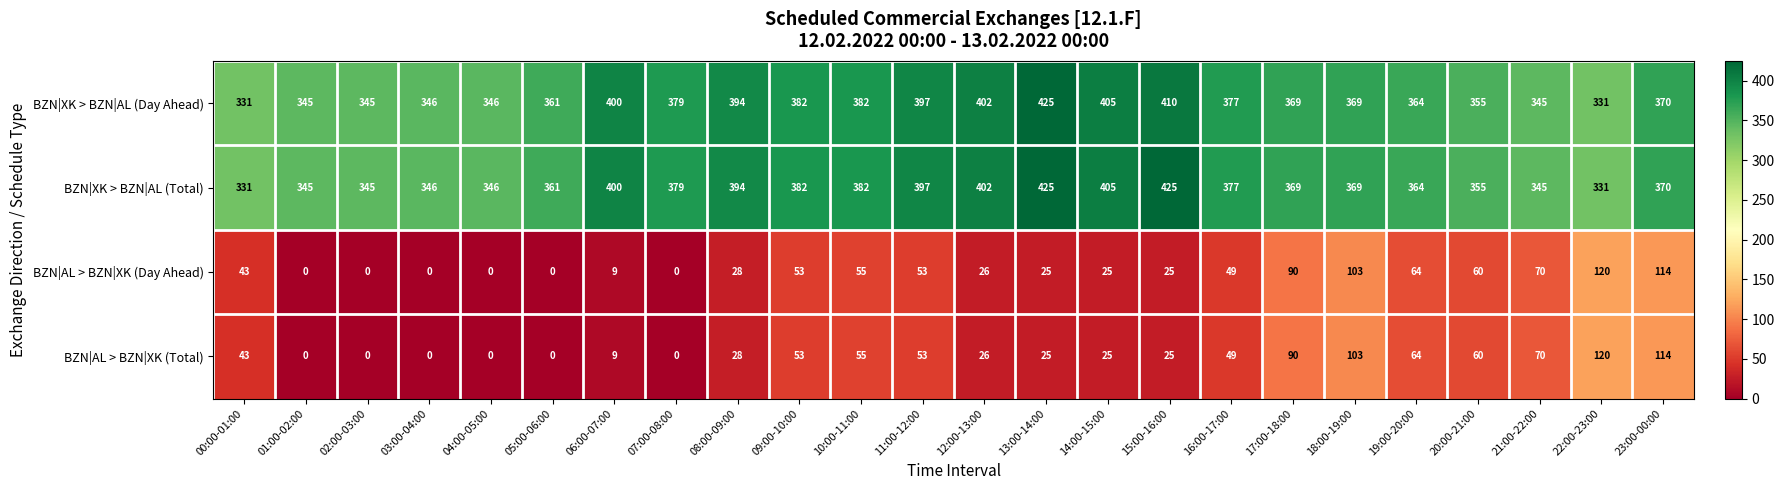

What is the greatest value displayed?

425